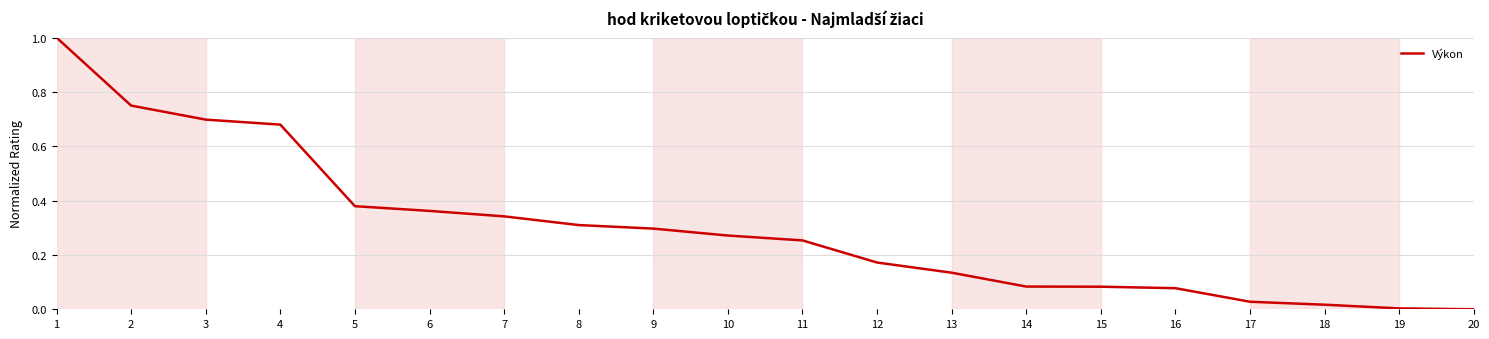

The chart shows a value of 0.5 at 10. True or false?

False